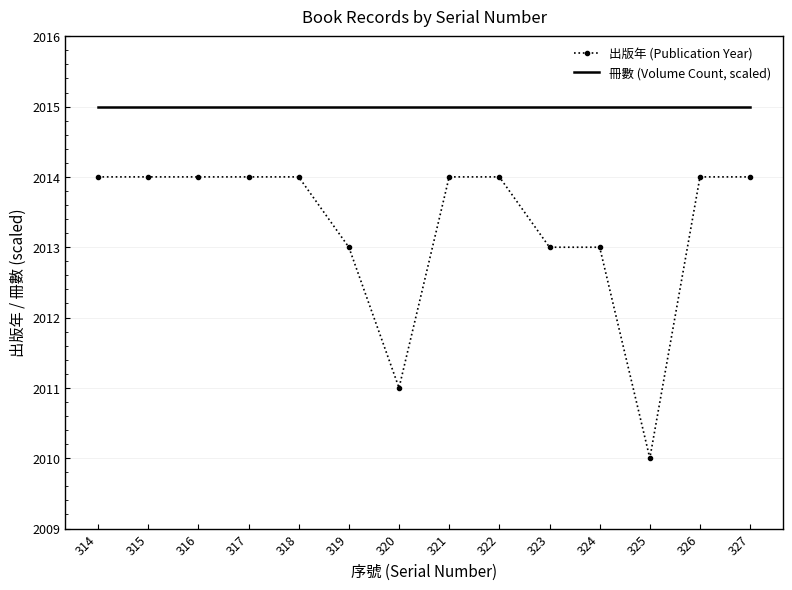

True or false: 冊數 (Volume Count, scaled) and 出版年 (Publication Year) intersect in this chart.

False